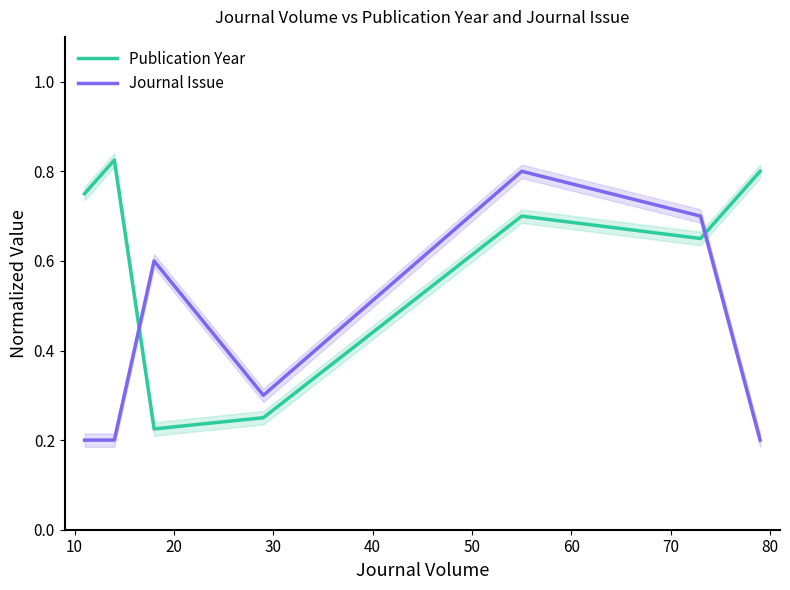

What is the value of the Journal Issue point at the 2nd from the left?

0.2